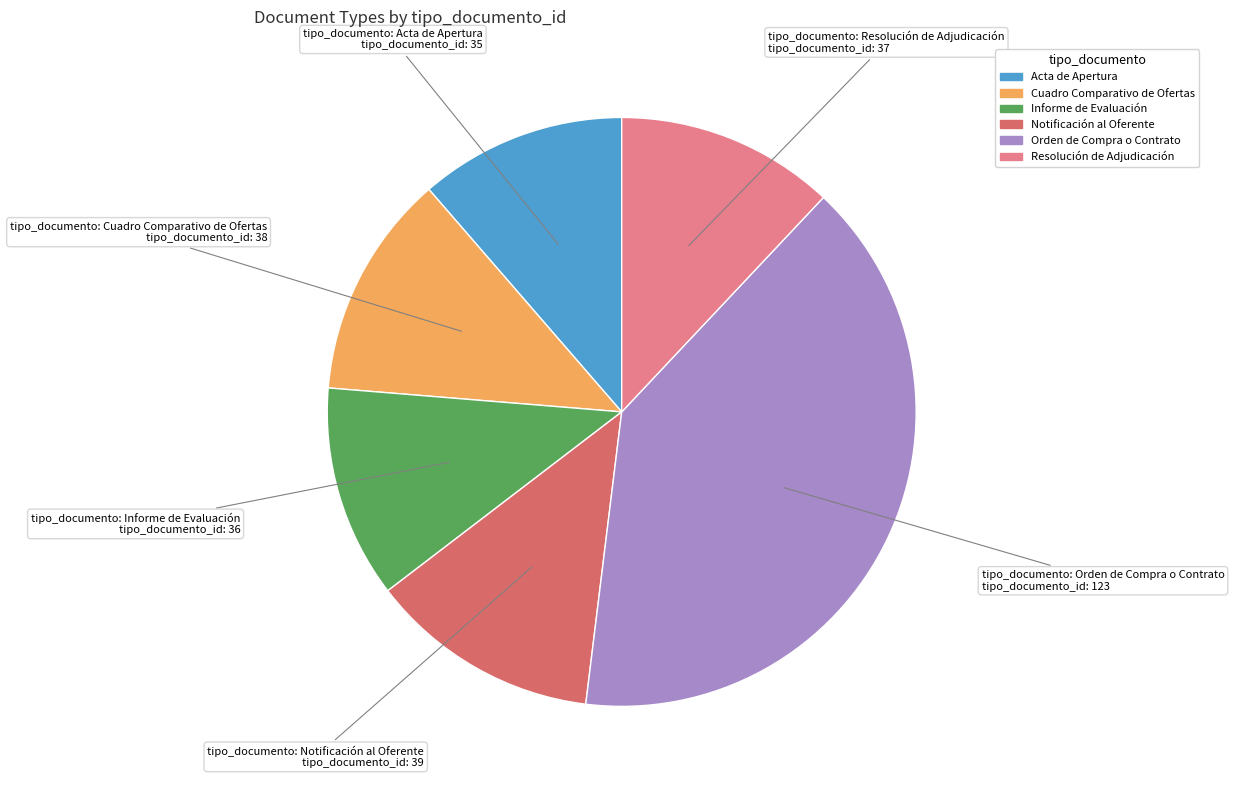

Does Acta de Apertura account for over 50% of the chart?

No